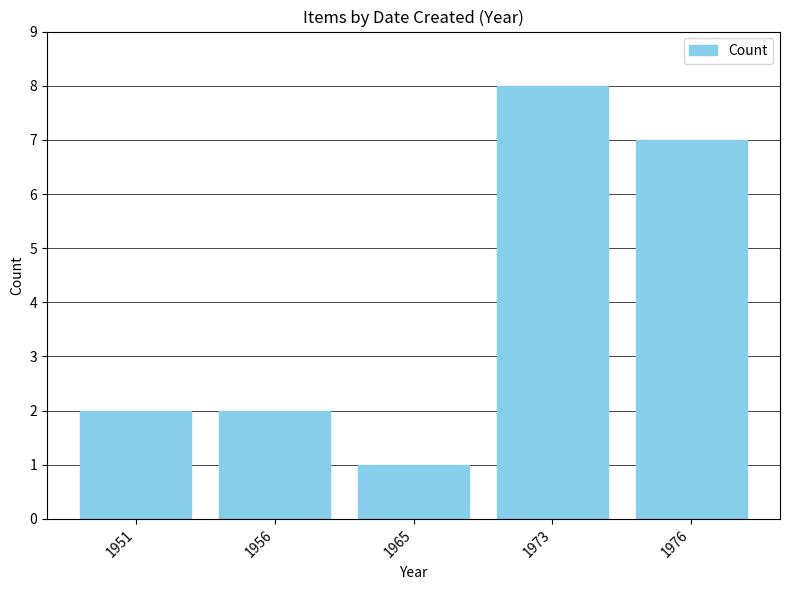

What is the difference between the maximum and second lowest values?

6